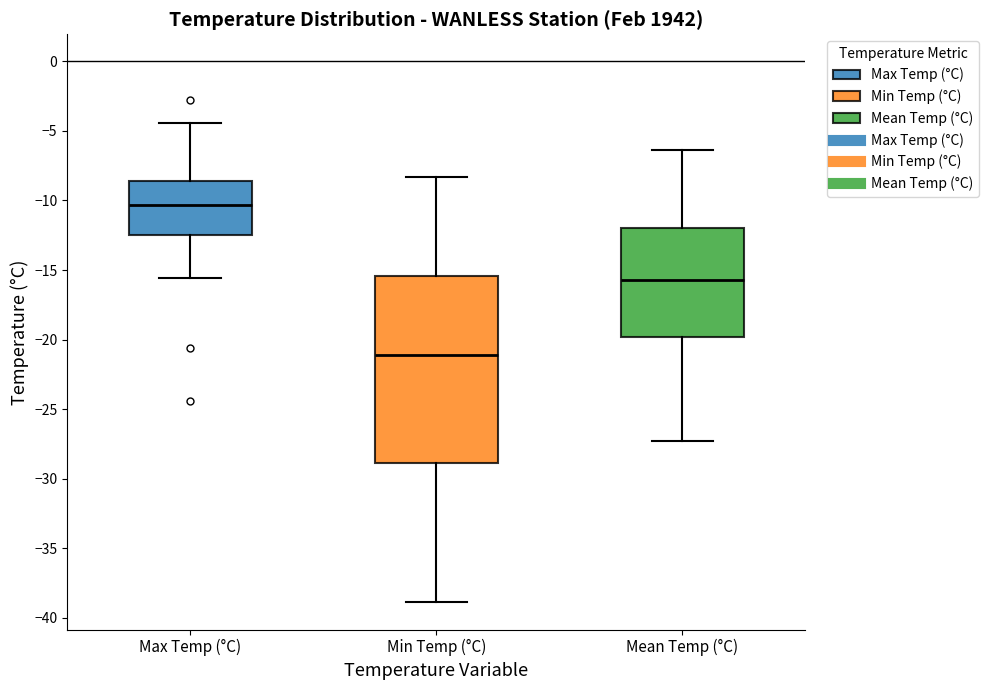

Which box is the tallest, from its lower edge to its upper edge?

Min Temp (°C)